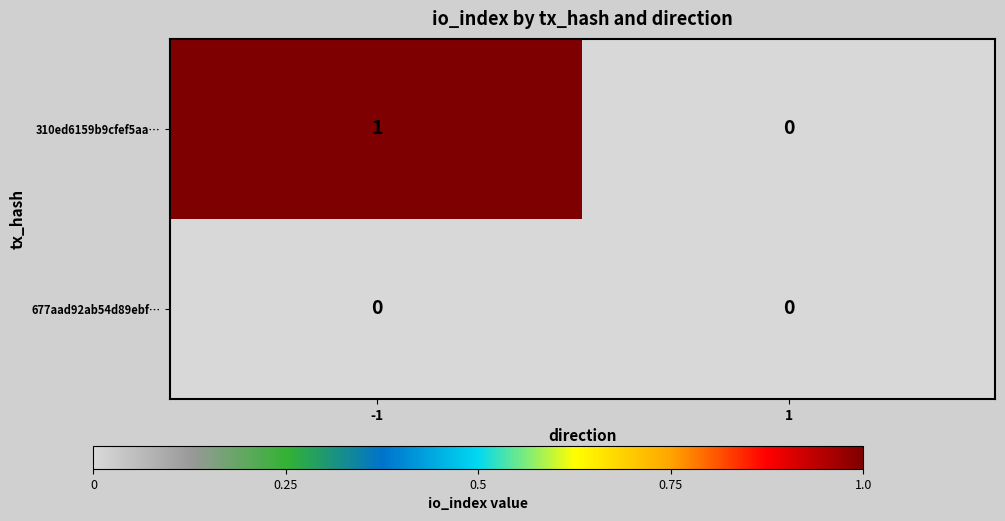

Is the value of 310ed6159b9cfef5aa… at -1 greater than the value of 677aad92ab54d89ebf… at -1?

Yes